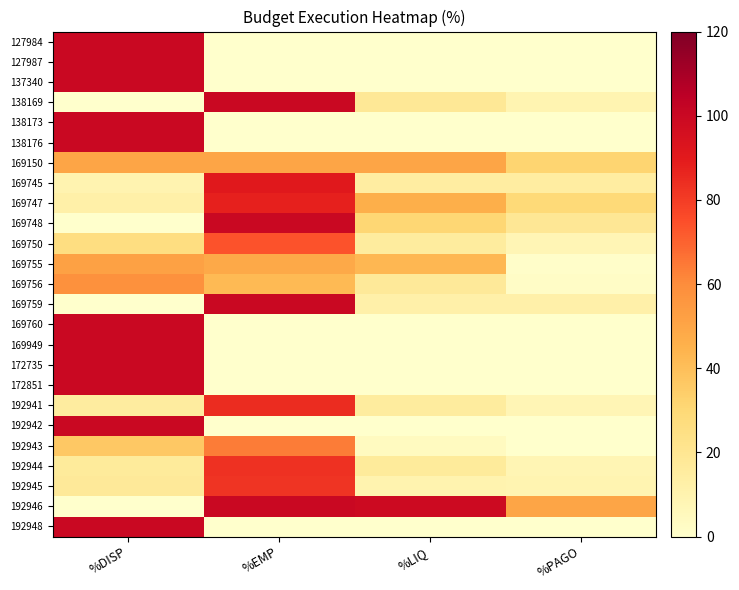

Rank the series by their maximum value, from lowest to highest.

169150, 169755, 169756, 192943, 169750, 192945, 192944, 192941, 169747, 169745, 127984, 127987, 137340, 138169, 138173, 138176, 169748, 169759, 169760, 169949, 172735, 172851, 192942, 192946, 192948